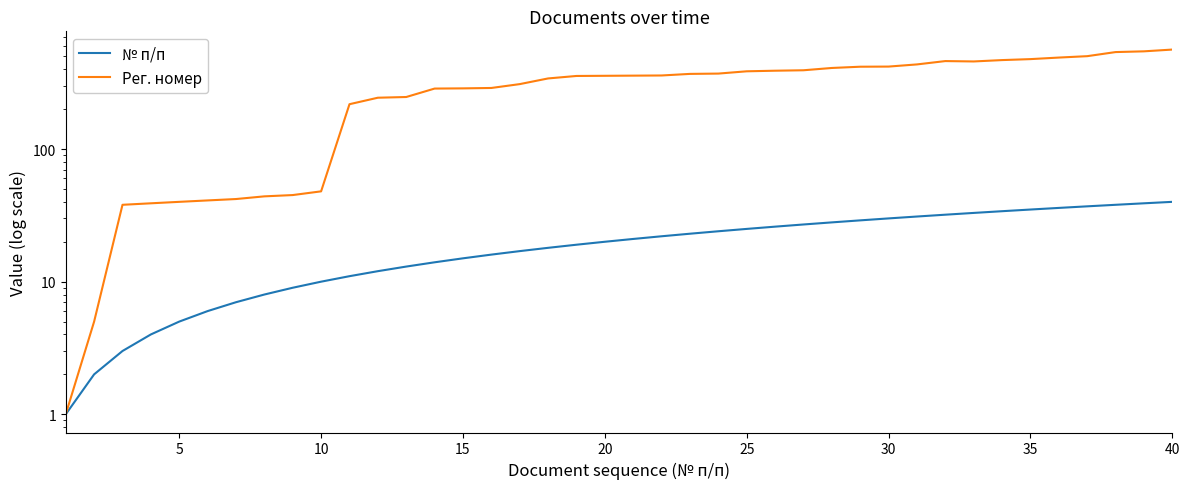

Is it true that Рег. номер equals 420 at 13?

False